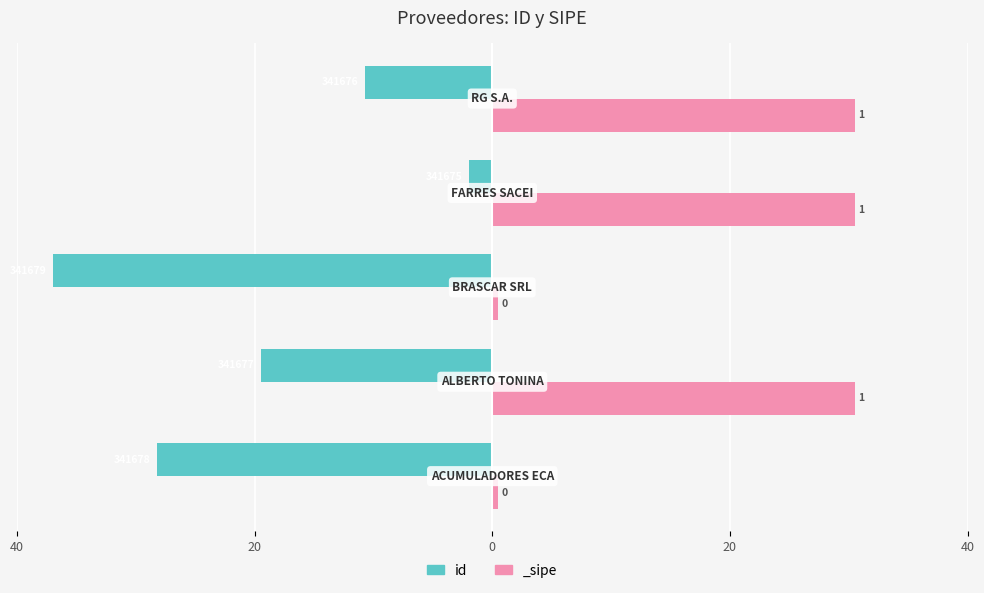

How many bars are there in total?

5